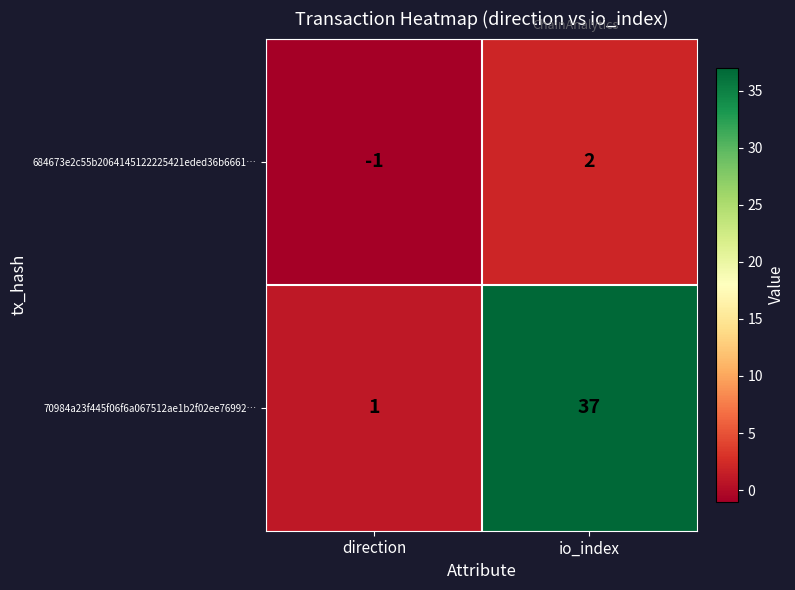

Rank the series by their average value, from highest to lowest.

70984a23f445f06f6a067512ae1b2f02ee76992…, 684673e2c55b2064145122225421eded36b6661…